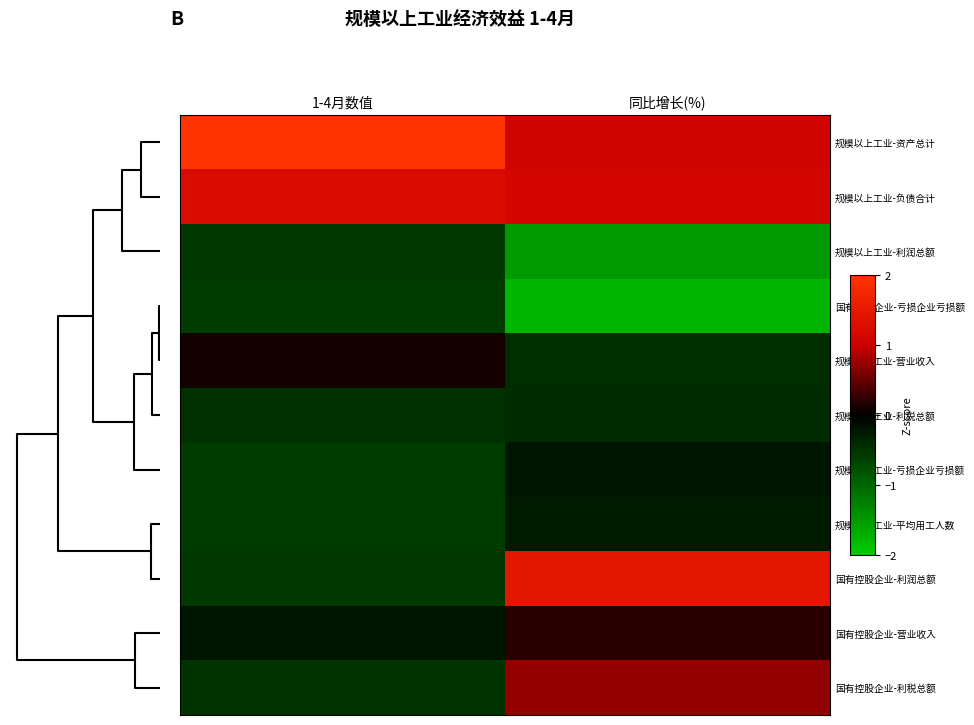

Reading right to left, extract all data points from this chart.

规模以上工业-资产总计: 同比增长(%)=1.1	1-4月数值=2.0
规模以上工业-负债合计: 同比增长(%)=1.1	1-4月数值=1.2
规模以上工业-利润总额: 同比增长(%)=-1.5	1-4月数值=-0.5
国有控股企业-亏损企业亏损额: 同比增长(%)=-1.8	1-4月数值=-0.6
规模以上工业-营业收入: 同比增长(%)=-0.4	1-4月数值=0.1
规模以上工业-利税总额: 同比增长(%)=-0.4	1-4月数值=-0.5
规模以上工业-亏损企业亏损额: 同比增长(%)=-0.2	1-4月数值=-0.6
规模以上工业-平均用工人数: 同比增长(%)=-0.3	1-4月数值=-0.6
国有控股企业-利润总额: 同比增长(%)=1.5	1-4月数值=-0.6
国有控股企业-营业收入: 同比增长(%)=0.2	1-4月数值=-0.2
国有控股企业-利税总额: 同比增长(%)=0.7	1-4月数值=-0.5